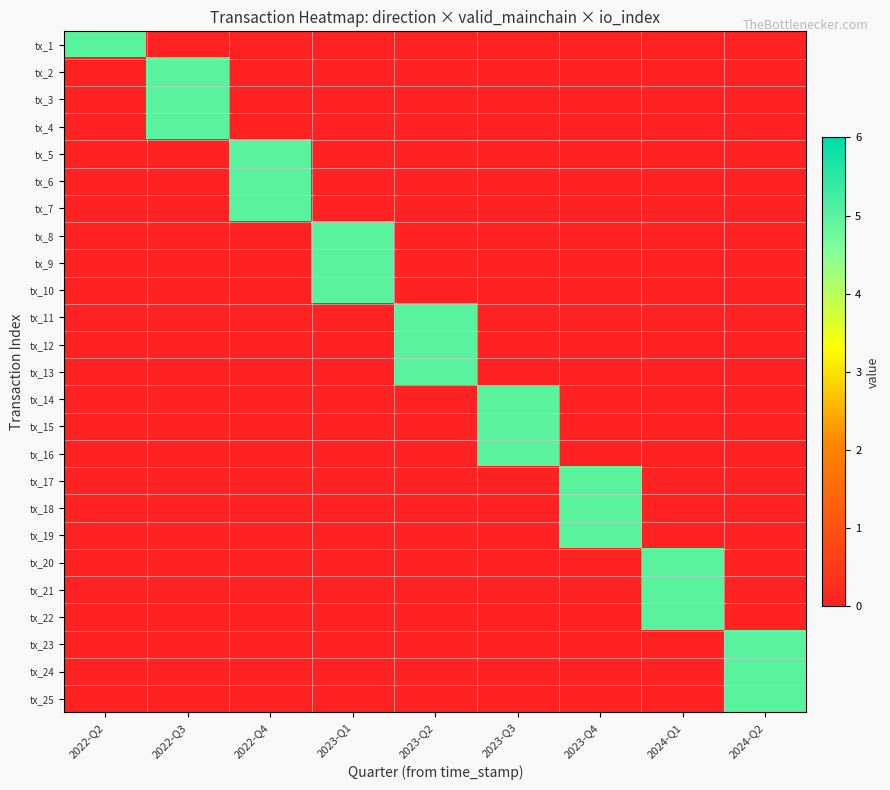

What is the spread (max minus min) of values at 2022-Q3?

5